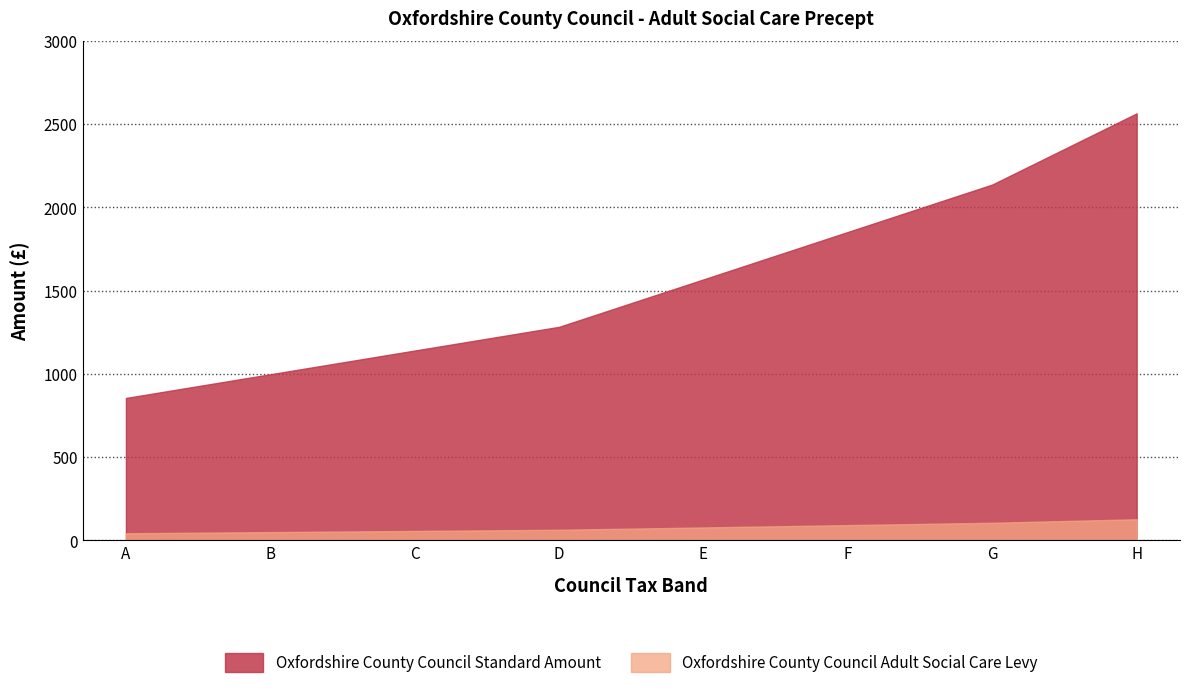

Is the value of Oxfordshire County Council Adult Social Care Levy at G greater than the value of Oxfordshire County Council Standard Amount at C?

No